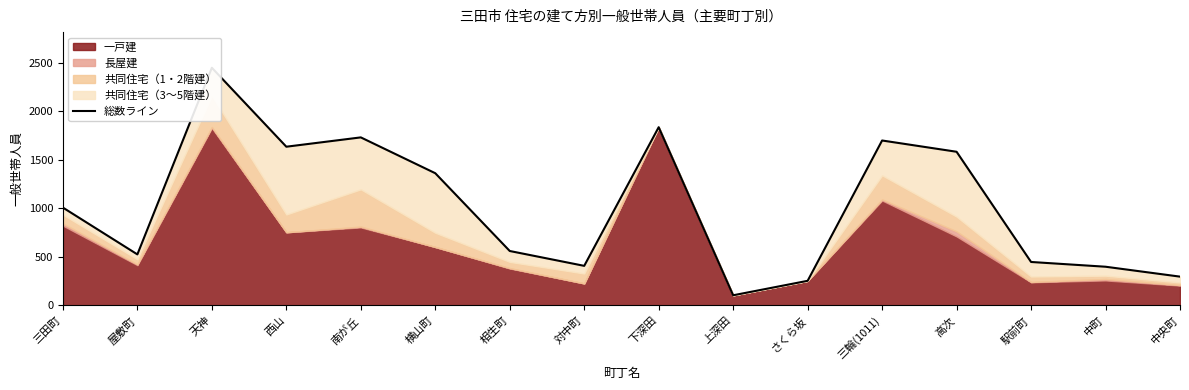

Reading left to right, what are all the values shown in this chart?

三田町=1008	屋敷町=526	天神=2448	西山=1635	南が丘=1731	横山町=1362	相生町=561	対中町=408	下深田=1836	上深田=105	さくら坂=254	三輪(1011)=1699	高次=1583	駅前町=448	中町=399	中央町=297